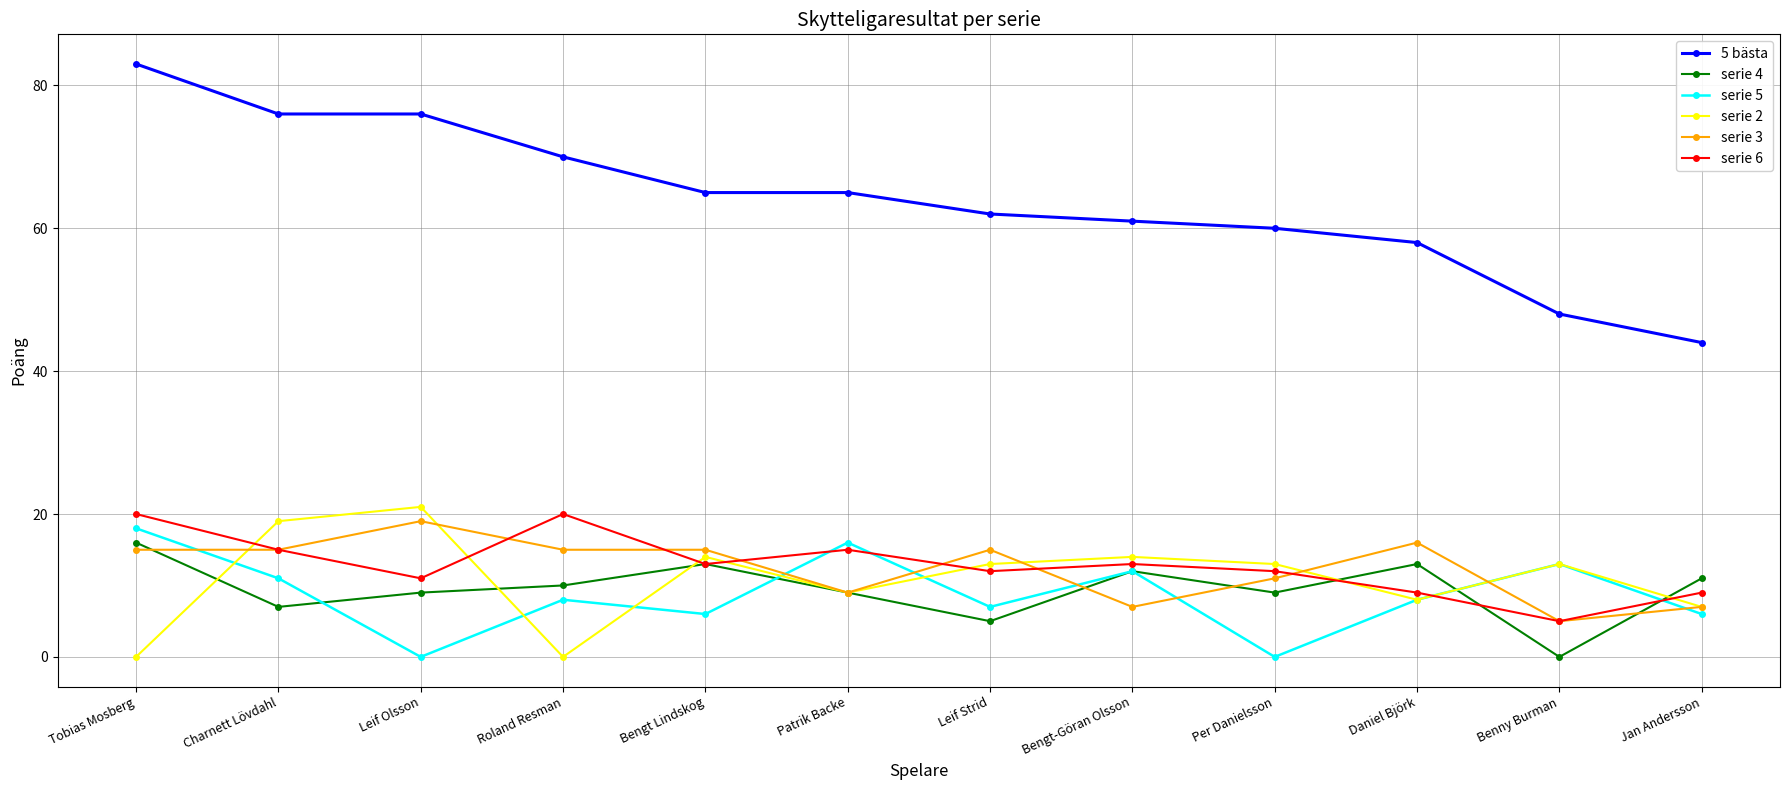

Which series has the largest range (max minus min)?

5 bästa